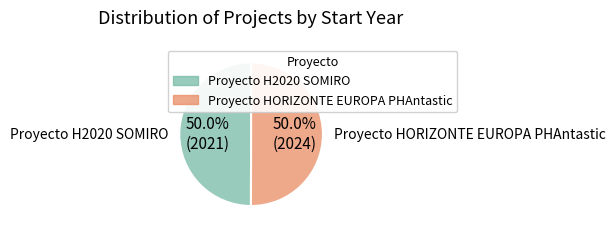

Do Proyecto HORIZONTE EUROPA PHAntastic and Proyecto H2020 SOMIRO together represent more than half of the pie?

Yes